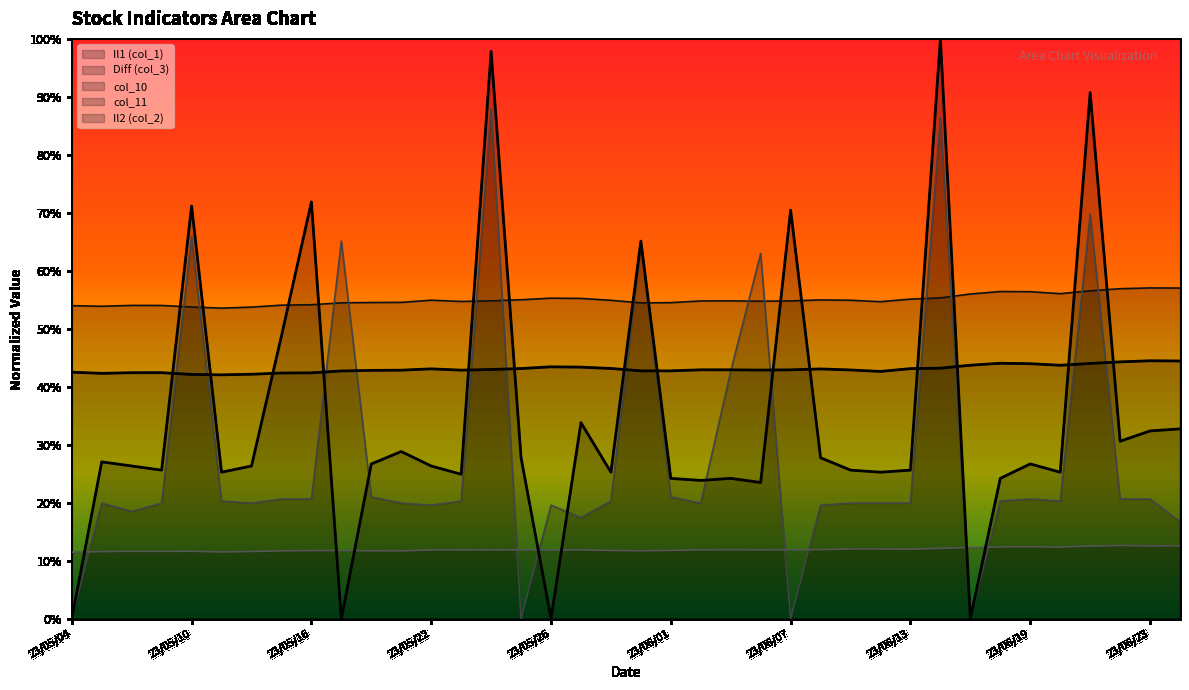

At which label does Diff (col_3) reach its minimum?

23/05/11